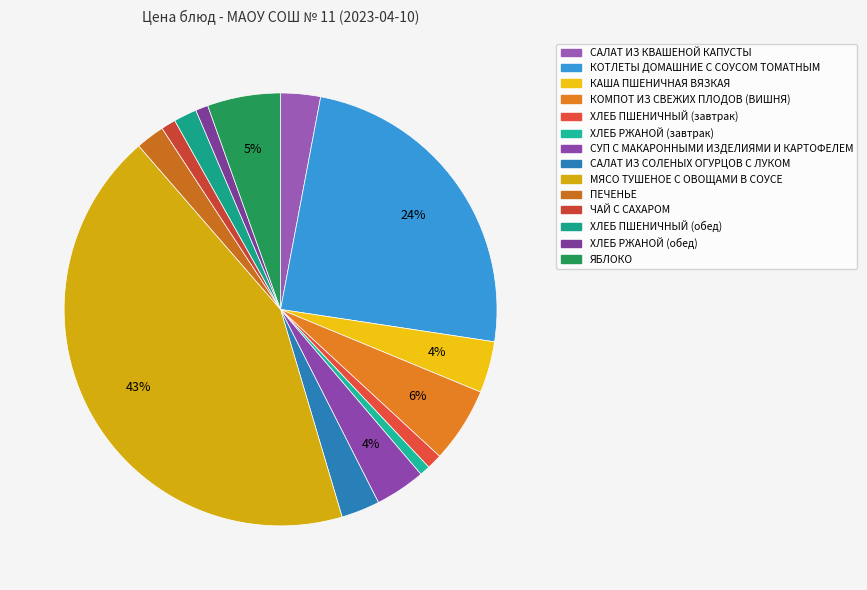

Is ХЛЕБ ПШЕНИЧНЫЙ (завтрак) the majority of the pie?

No